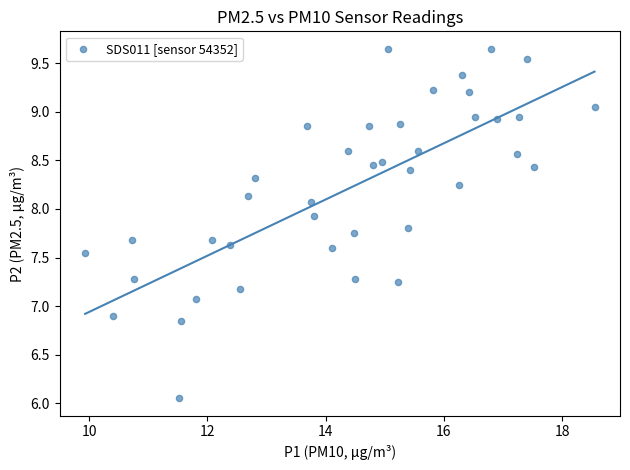

What is the range of X values (max minus min)?

8.6